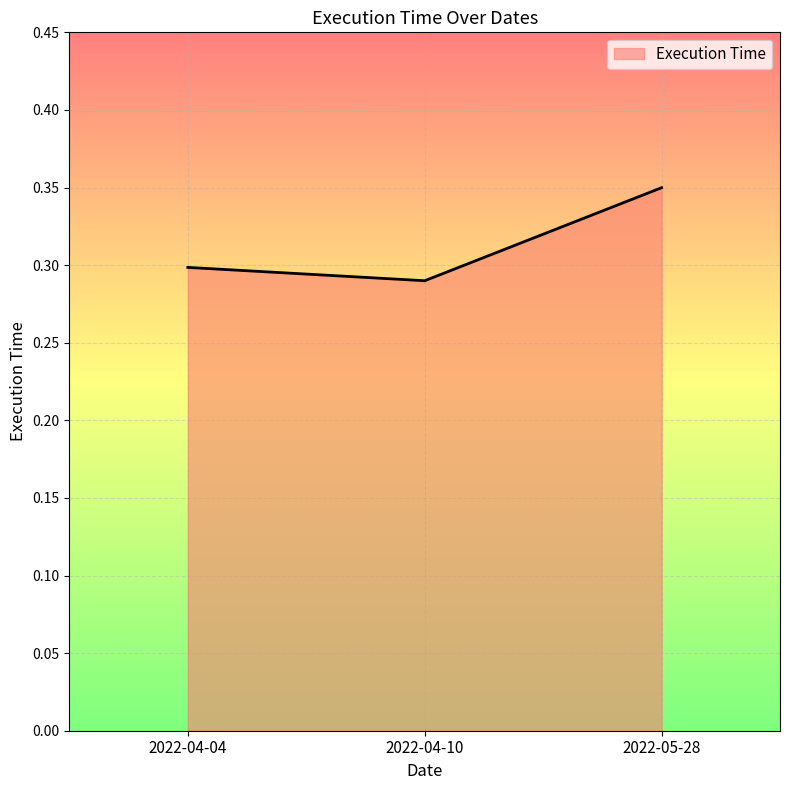

Does the chart have visible grid lines?

Yes